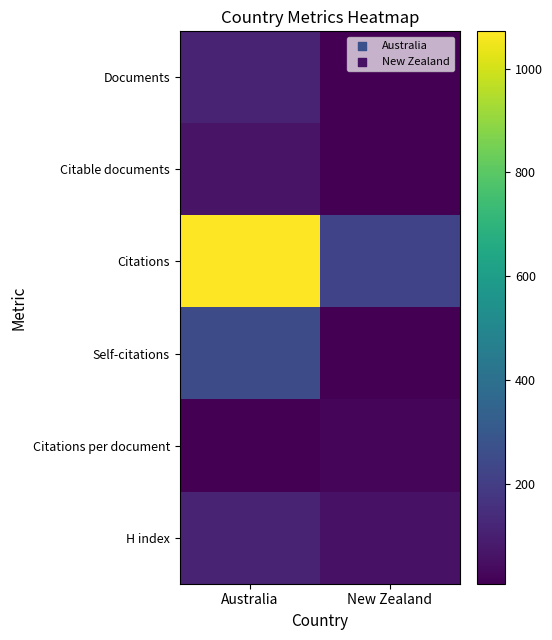

What is the difference between the highest and lowest values at Australia?

1062.1